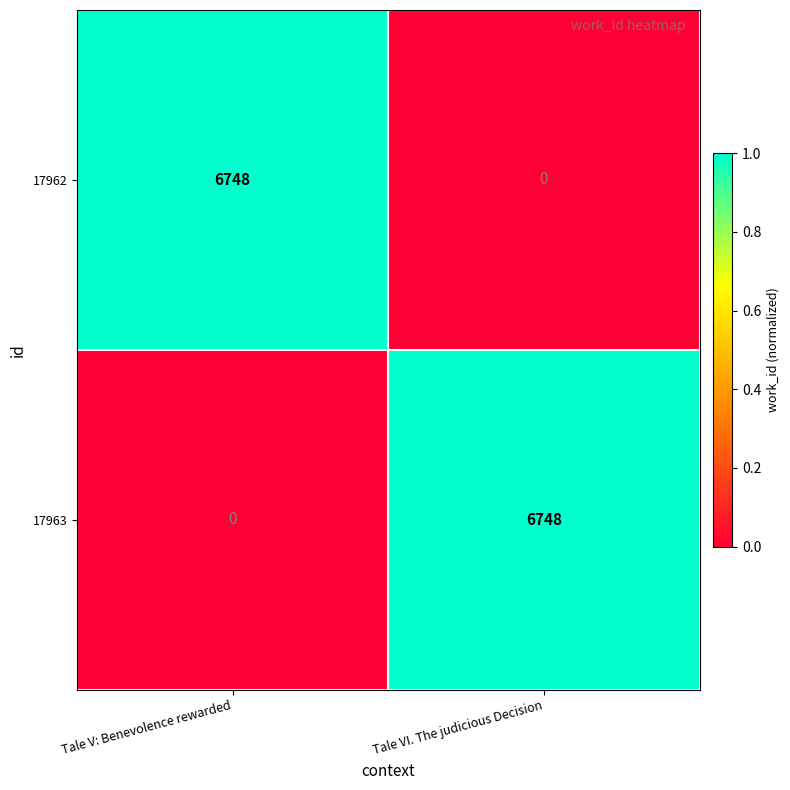

Reading left to right, list all the values displayed in this chart.

17962: 6748	0
17963: 0	6748